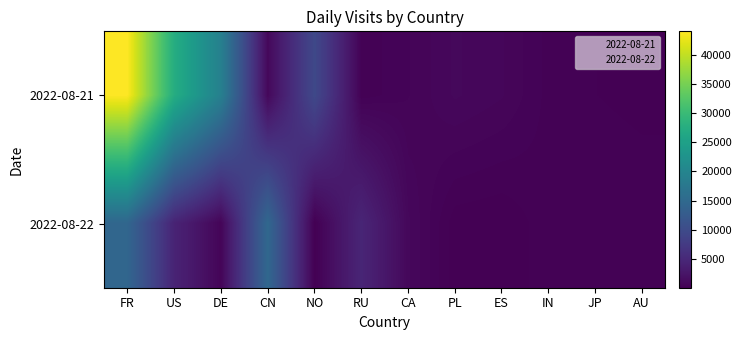

What is the difference between the highest and lowest values at PL?

829